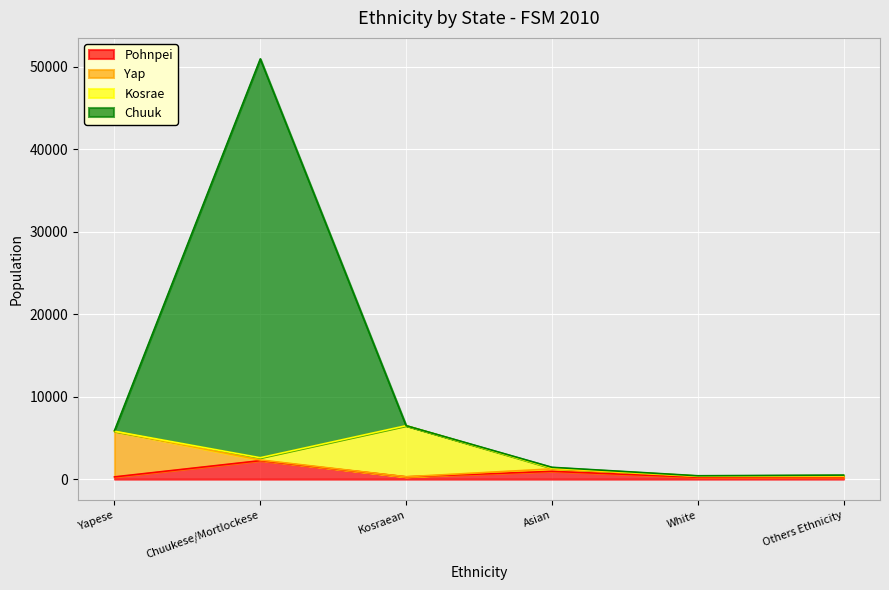

What is the highest value of the Pohnpei series?

2243